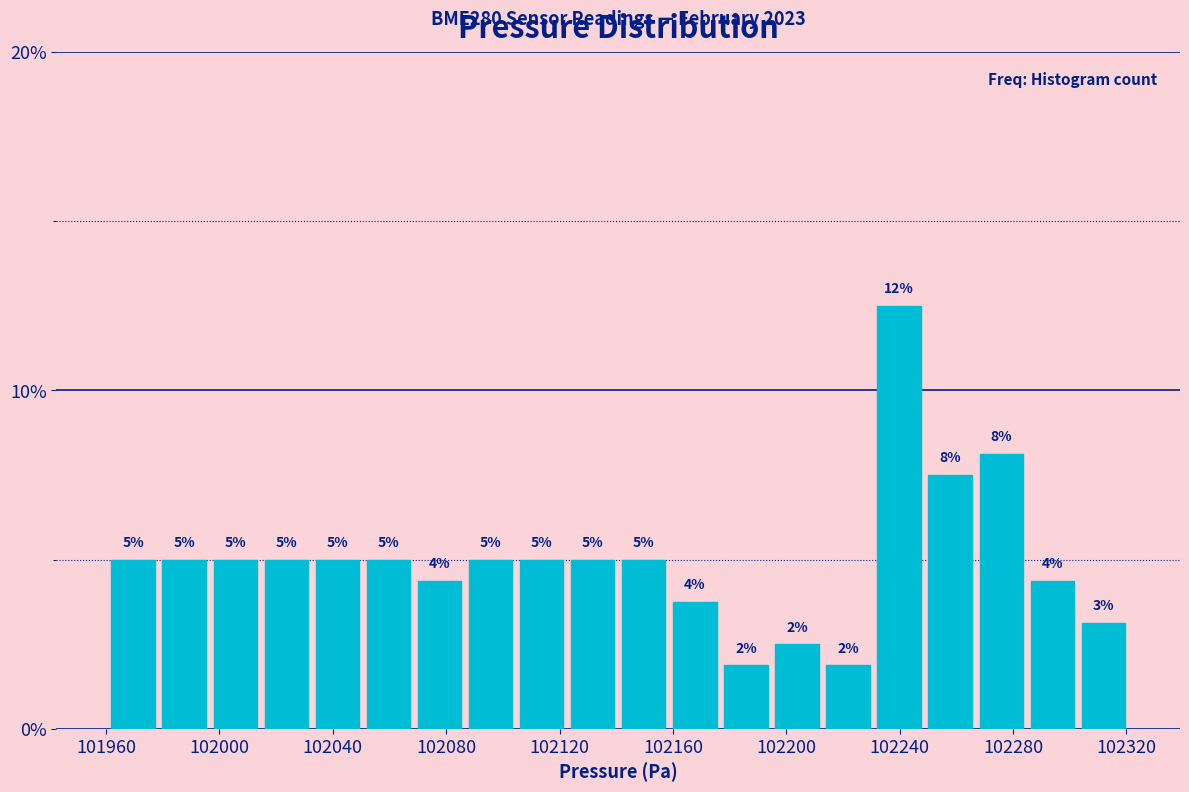

Around what value on the x-axis is the tallest bar? Give the approximate position of its centre, as read against the axis.

102240